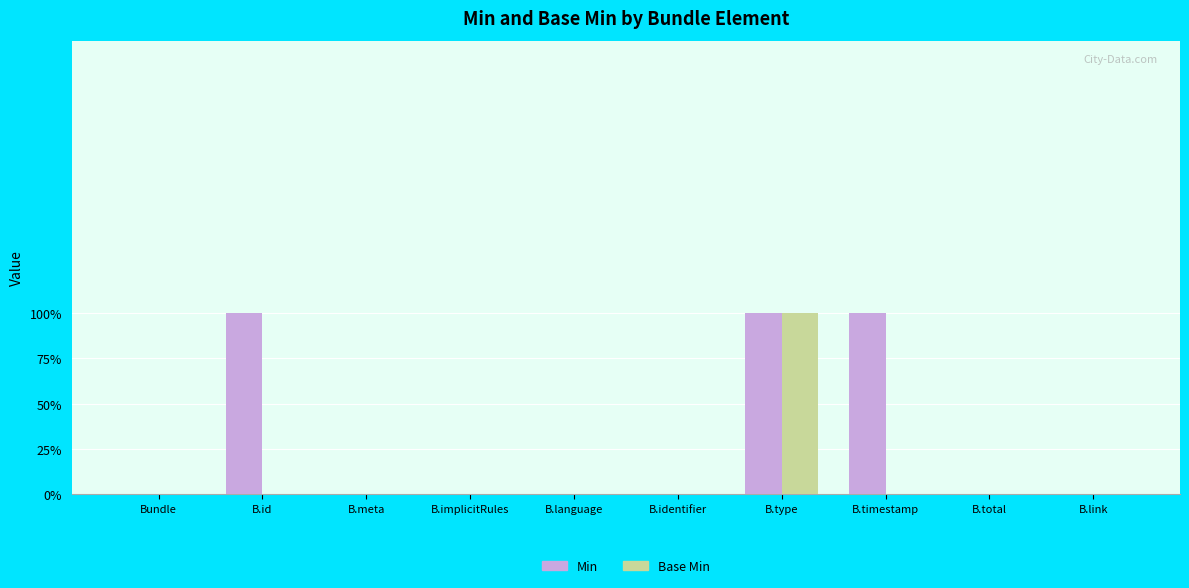

How many Base Min values are between 0 and 1?

10